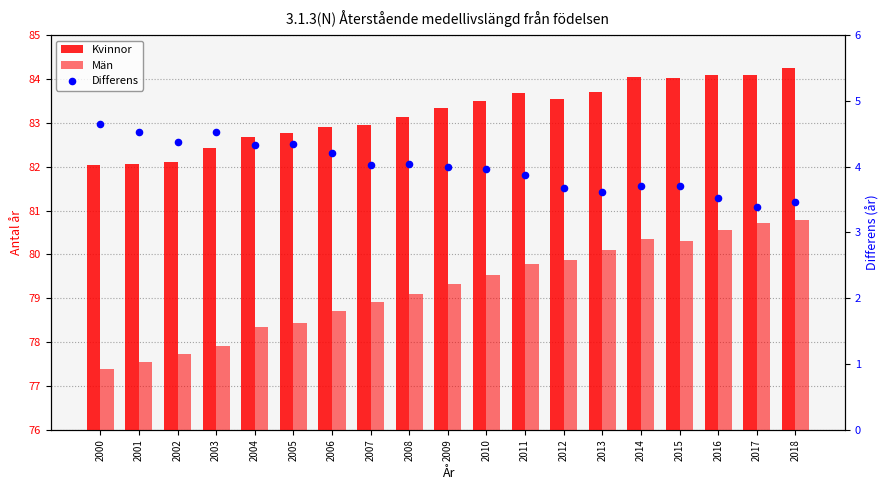

At how many categories does at least one series exceed 60?

19